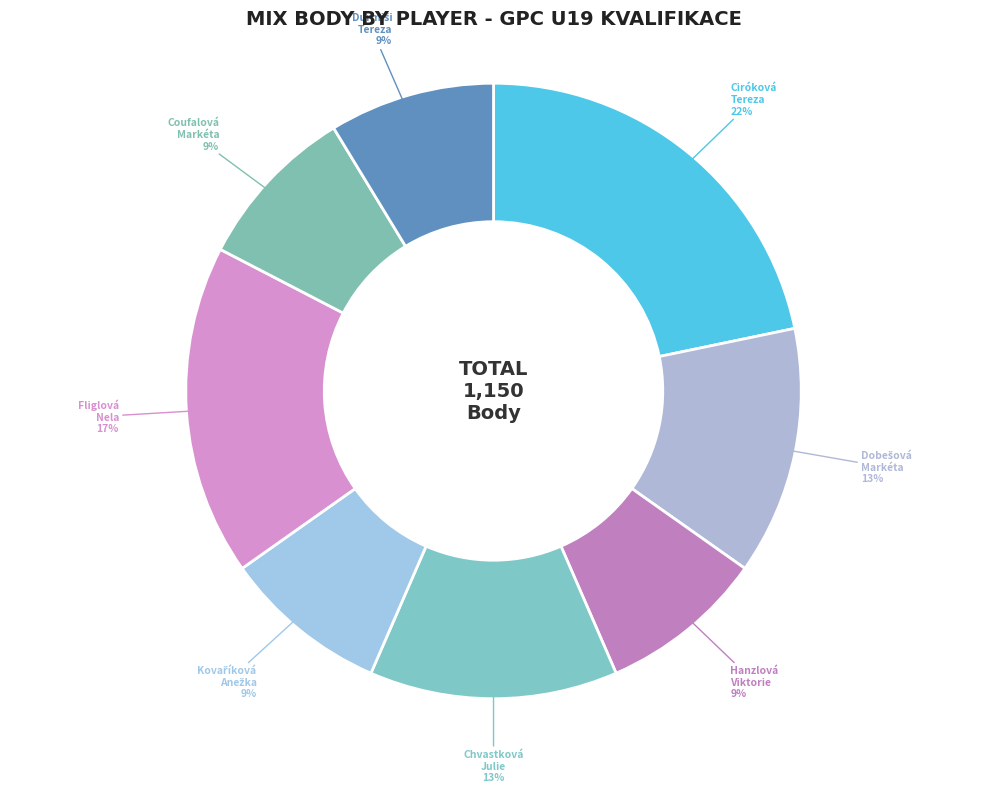

Which slice is the largest?

Ciróková Tereza